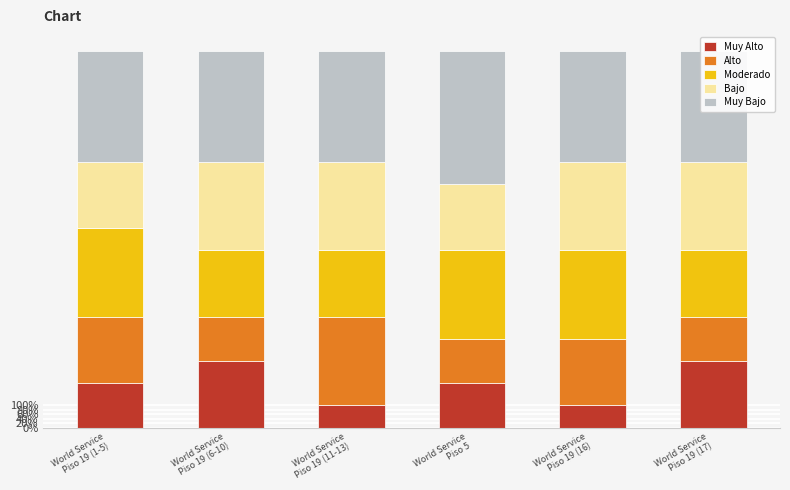

Reading right to left, transcribe all the data shown in this chart.

Muy Alto: 3	1	2	1	3	2
Alto: 2	3	2	4	2	3
Moderado: 3	4	4	3	3	4
Bajo: 4	4	3	4	4	3
Muy Bajo: 5	5	6	5	5	5